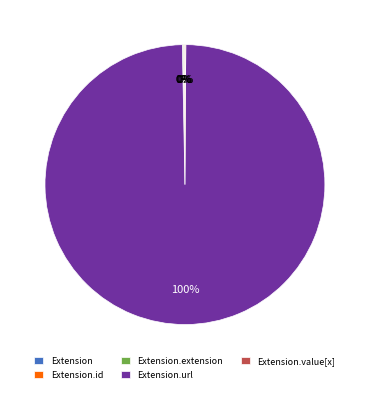

Is there any slice that represents more than half of the pie?

Yes